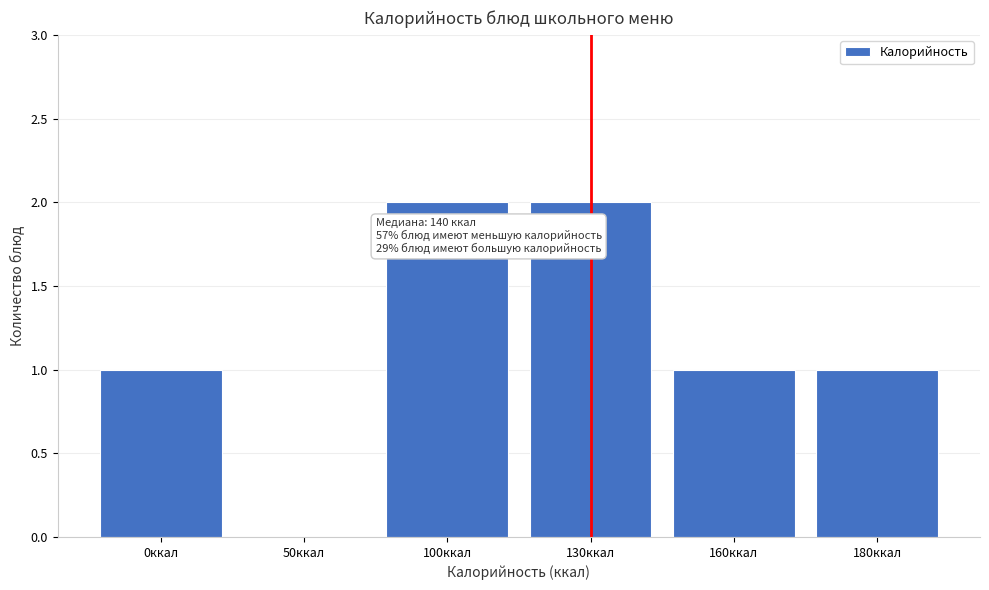

Reading left to right, extract all data points from this chart.

0ккал=1	50ккал=0	100ккал=2	130ккал=2	160ккал=1	180ккал=1